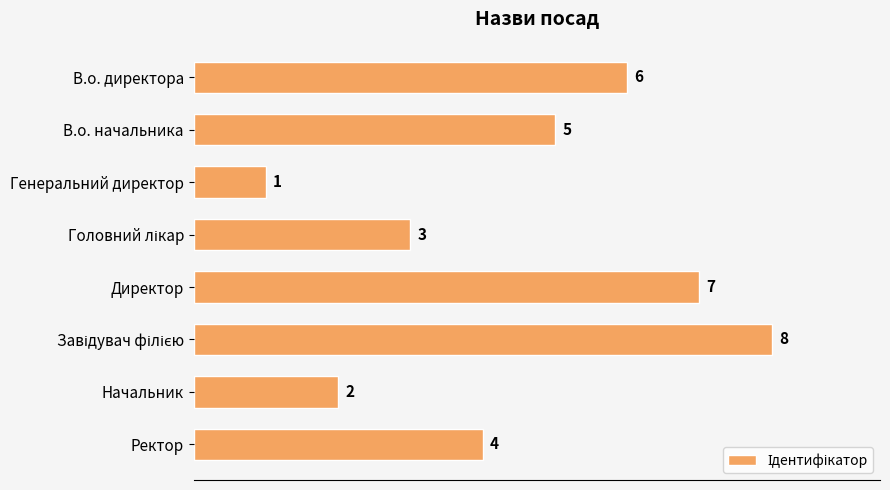

The chart shows a value of 3 at Директор. True or false?

False